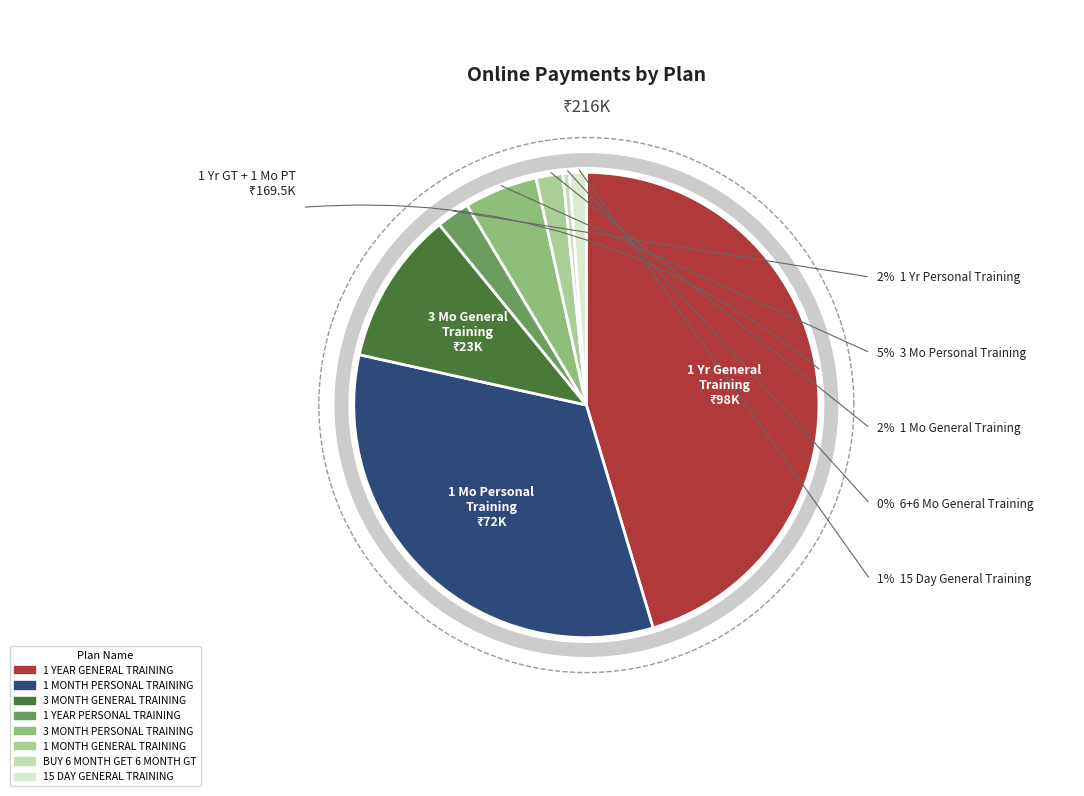

How many slices are in this pie chart?

8